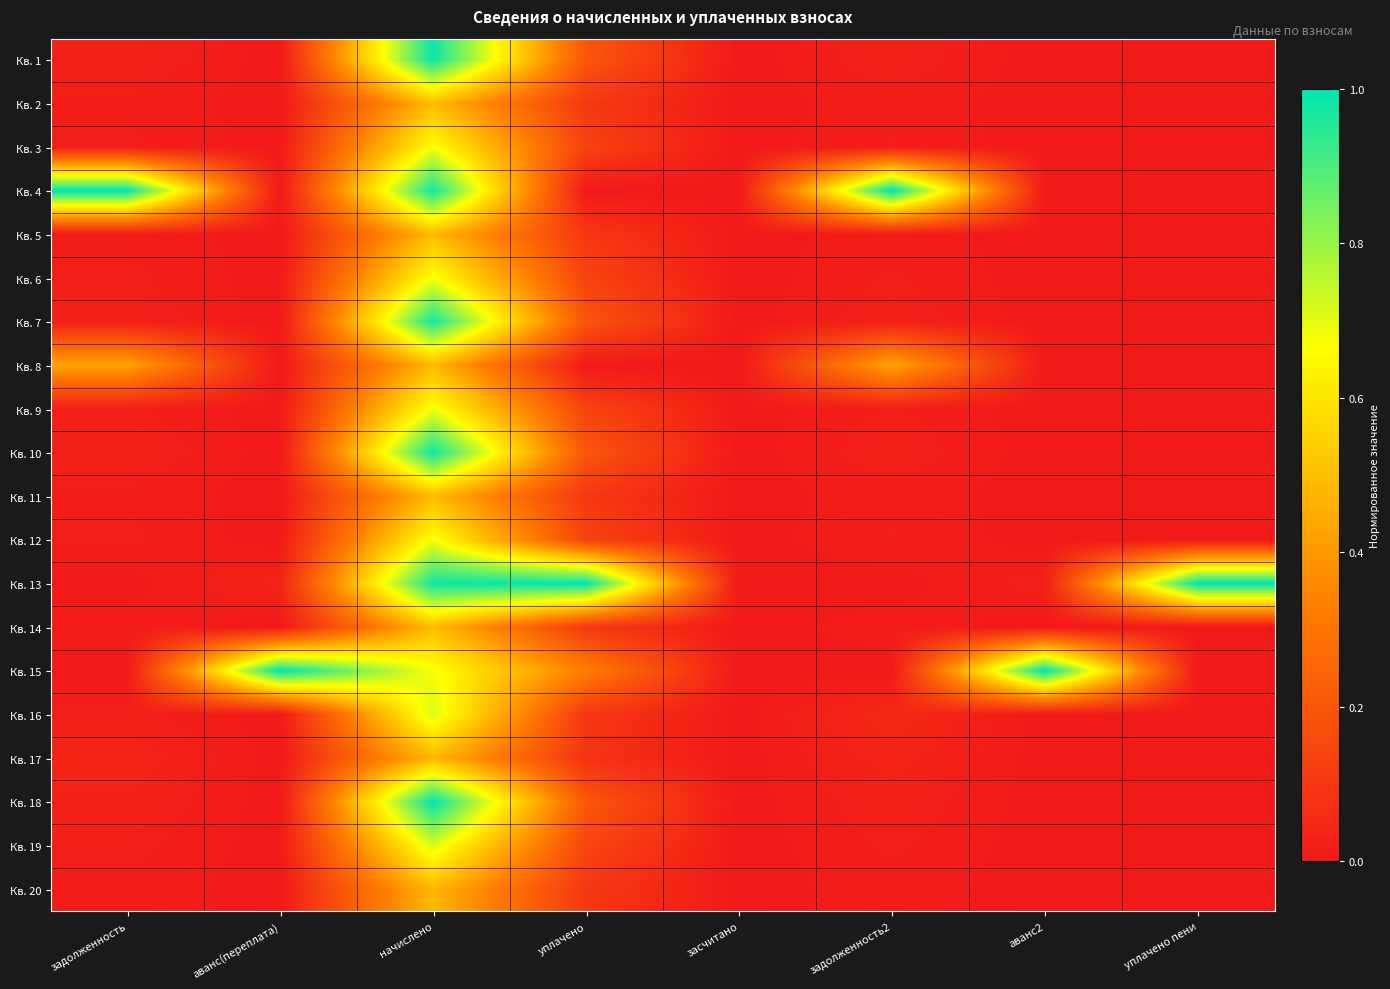

How many series are shown in this chart?

20